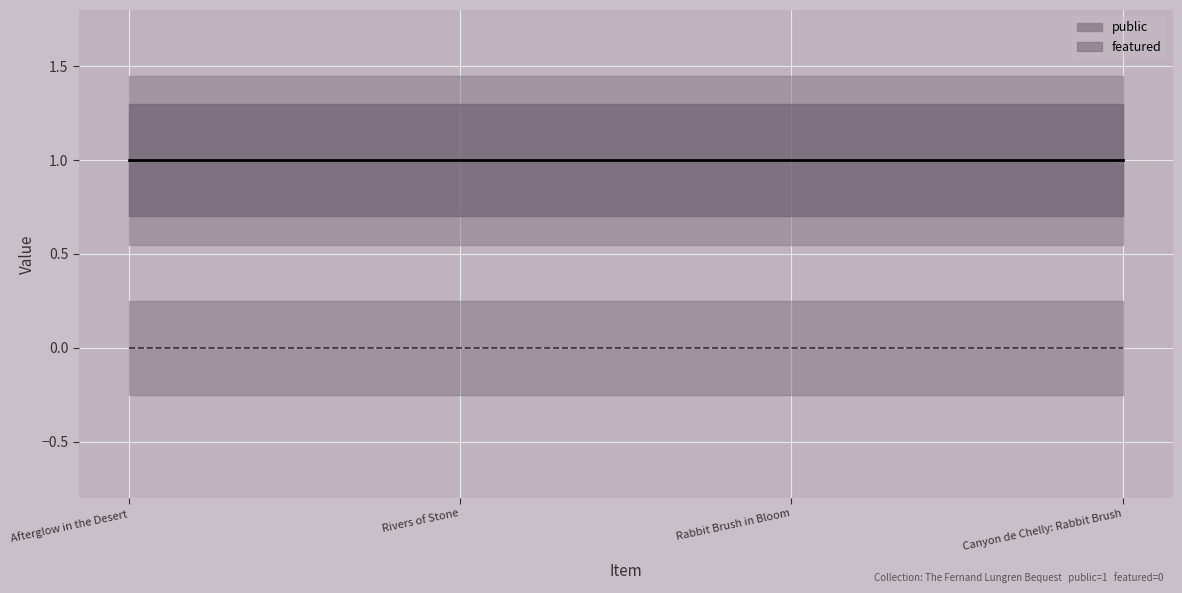

Rank the series at Afterglow in the Desert from lowest to highest value.

featured, public